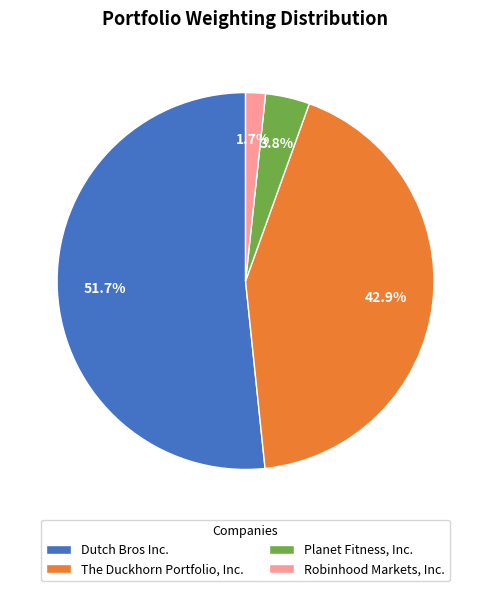

Count the number of slices in the pie.

4